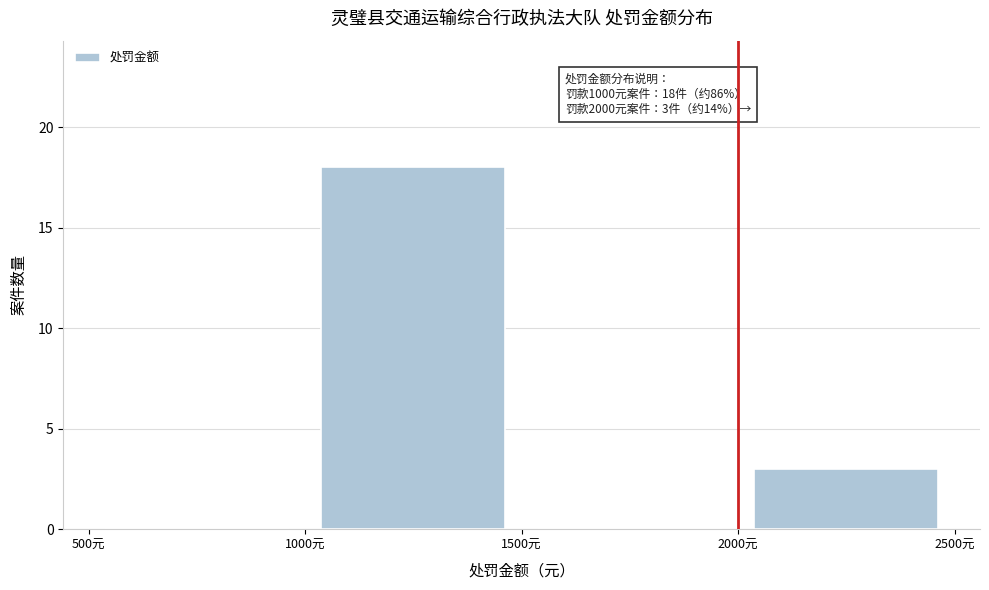

Which range on the x-axis has the tallest bar?

1000 to 1500